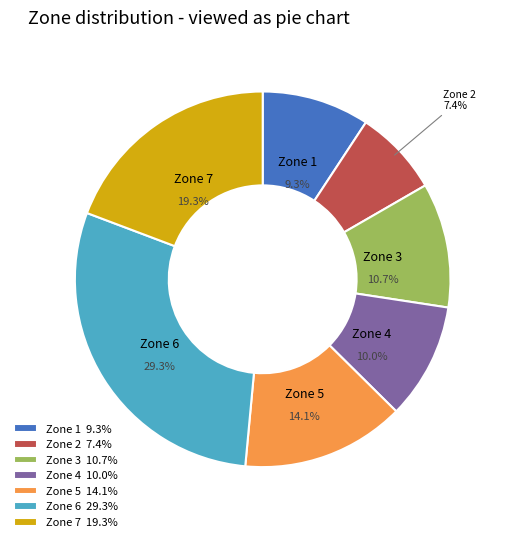

What percentage do Zone 2 and Zone 5 together represent?

21.5%